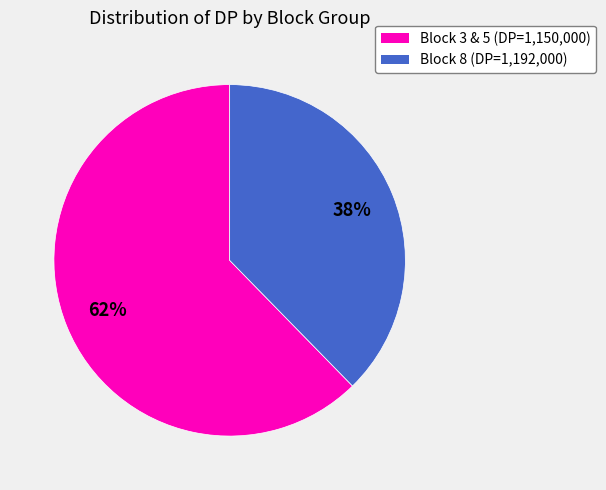

To the nearest percent, what is the combined percentage of Block 8 (DP=1,192,000) and Block 3 & 5 (DP=1,150,000)?

100%